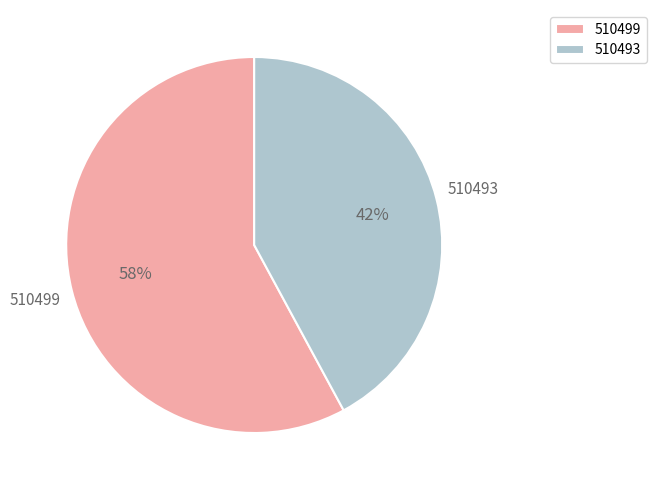

The 510493 slice represents 42% of the pie. True or false?

True